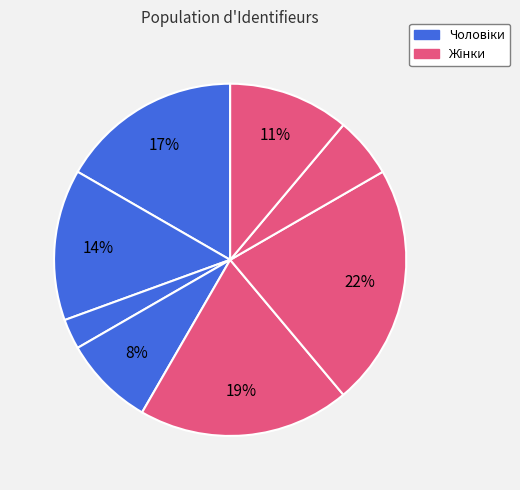

How many slices are in this pie chart?

8